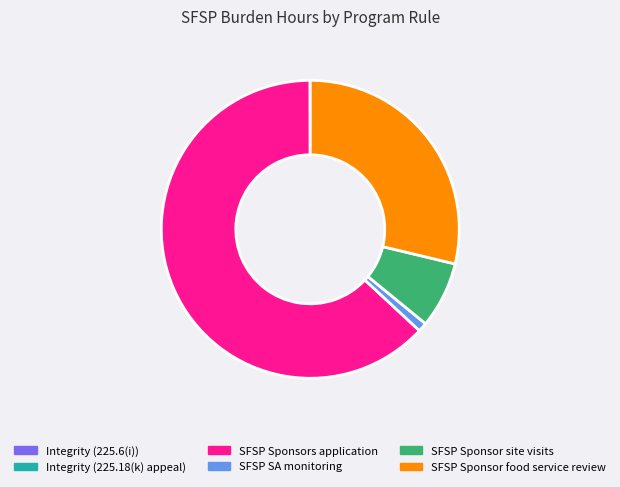

Which category has the biggest portion of the pie?

SFSP Sponsors application